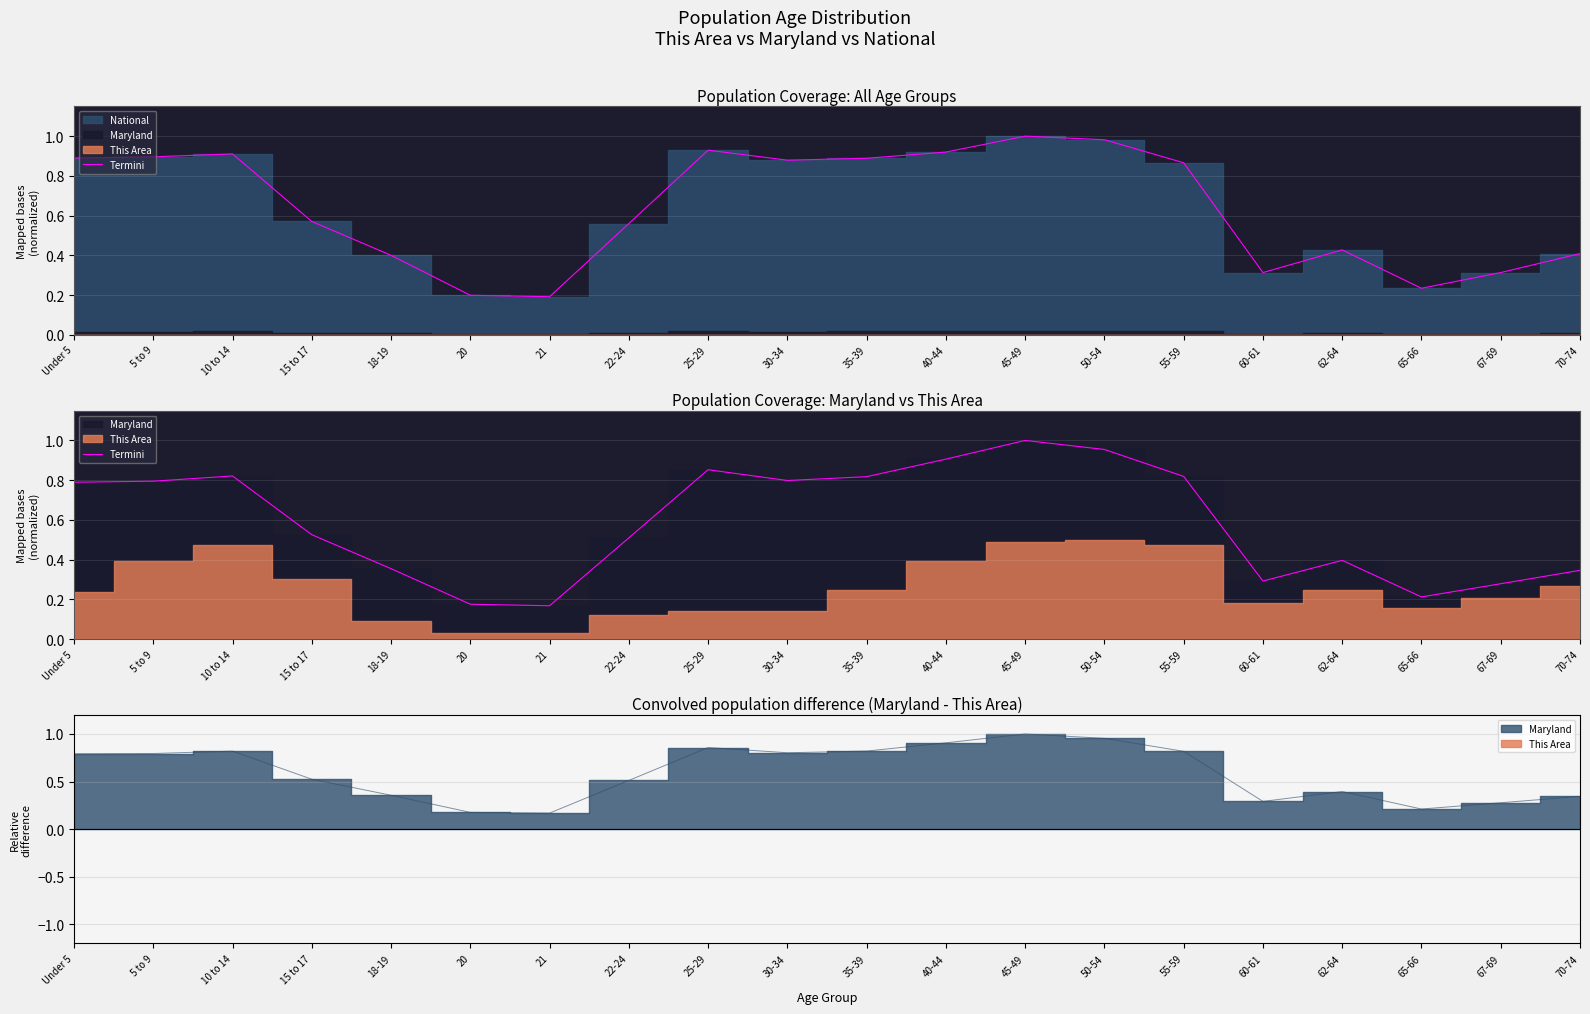

How many lines are shown in the chart?

1